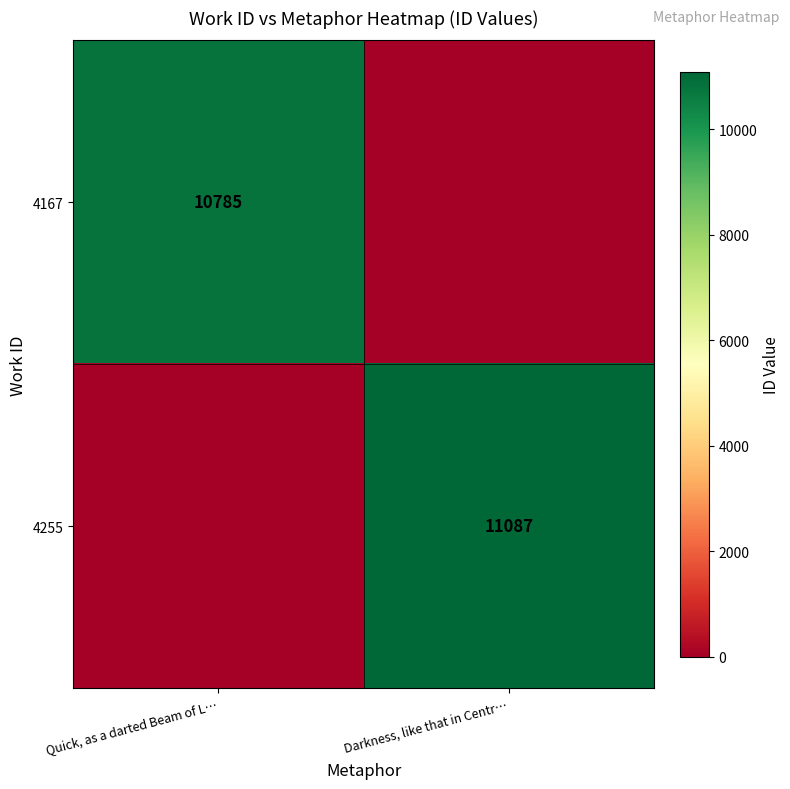

The 4167 series shows 10785 at Quick, as a darted Beam of L…. True or false?

True